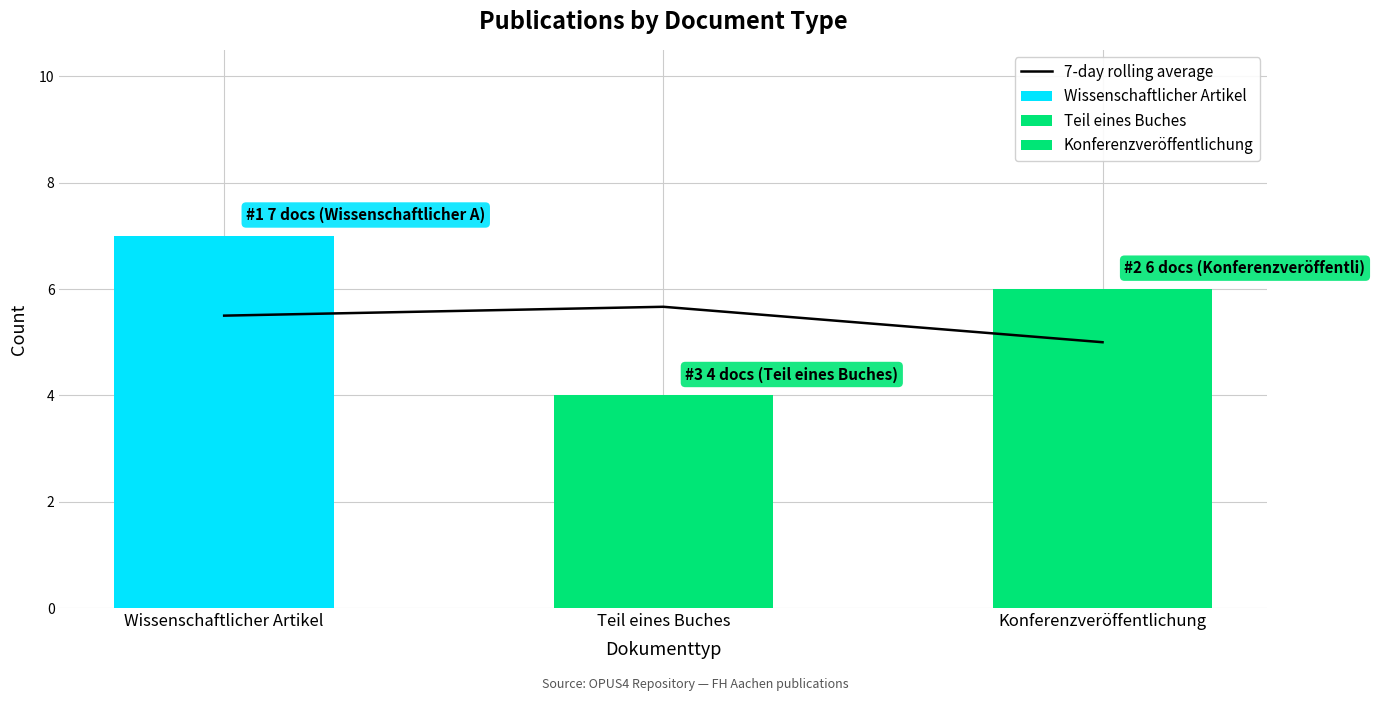

Which has a higher value, Wissenschaftlicher Artikel or Teil eines Buches?

Teil eines Buches